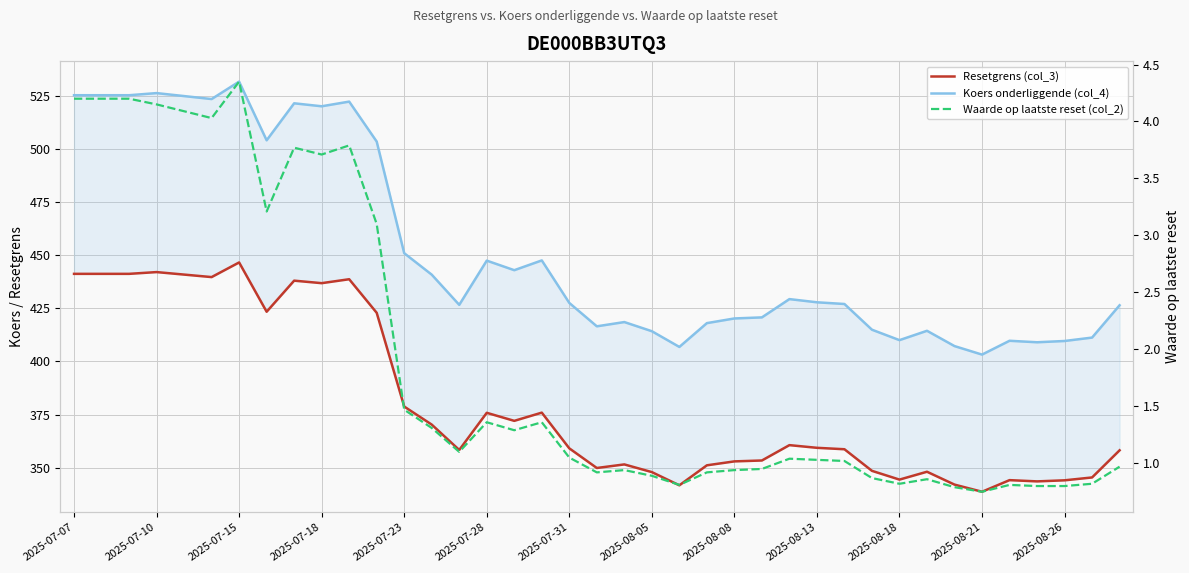

Which series has the largest total across all categories?

Koers onderliggende (col_4)